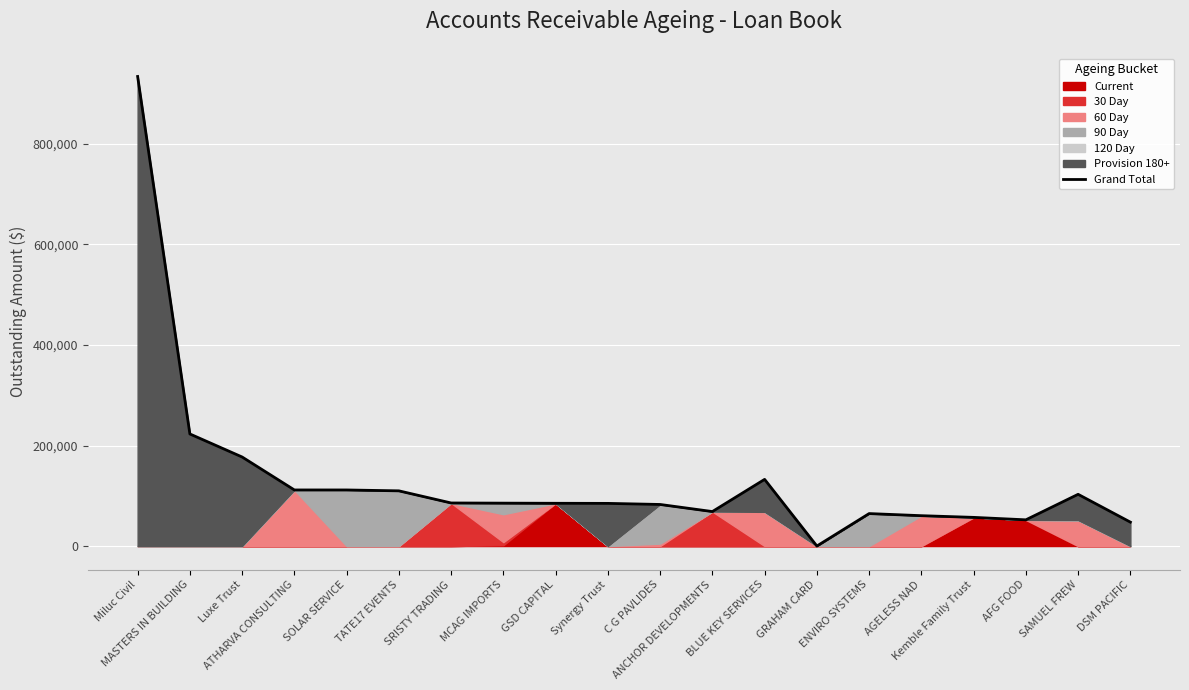

What is the change in value from Miluc Civil to SOLAR SERVICE?

-822731.8